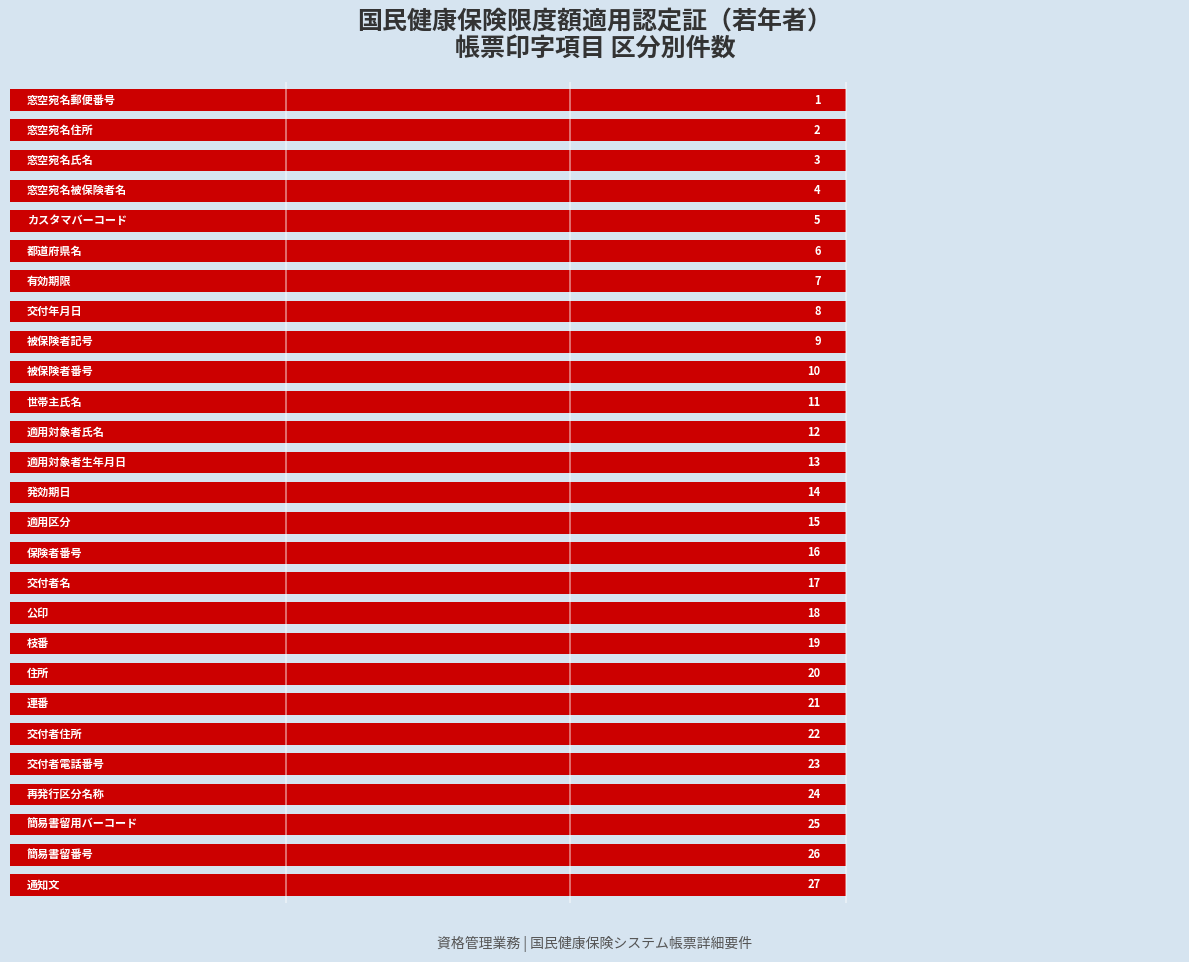

True or false: the data shows 1 at 住所.

False